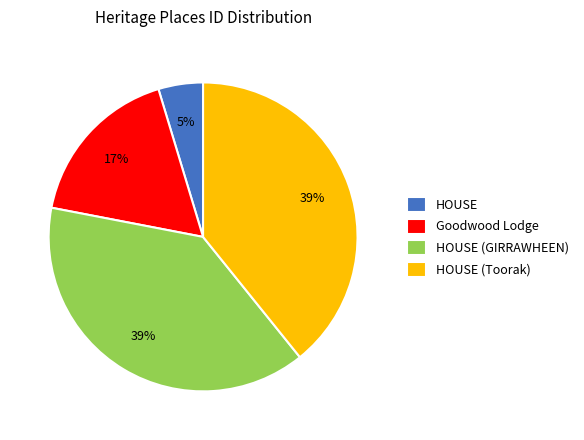

Is HOUSE (GIRRAWHEEN) the majority of the pie?

No